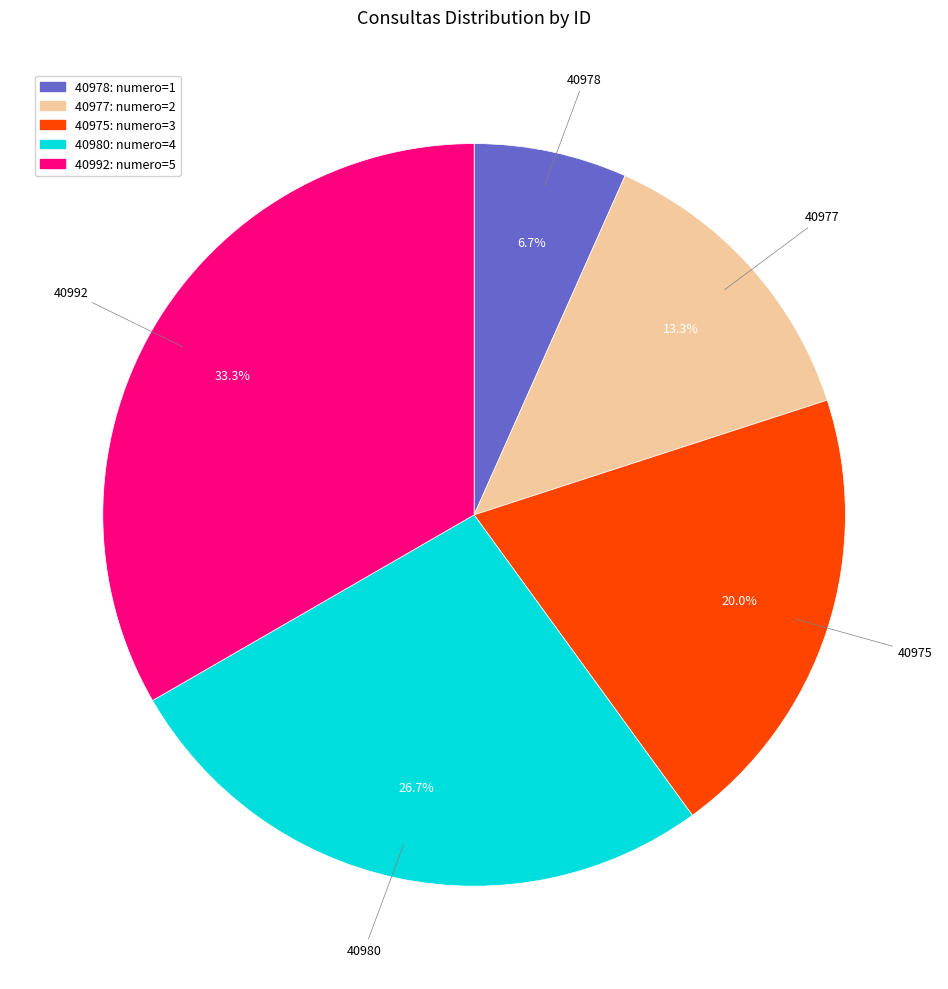

What portion of the pie excludes 40975?

80.0%